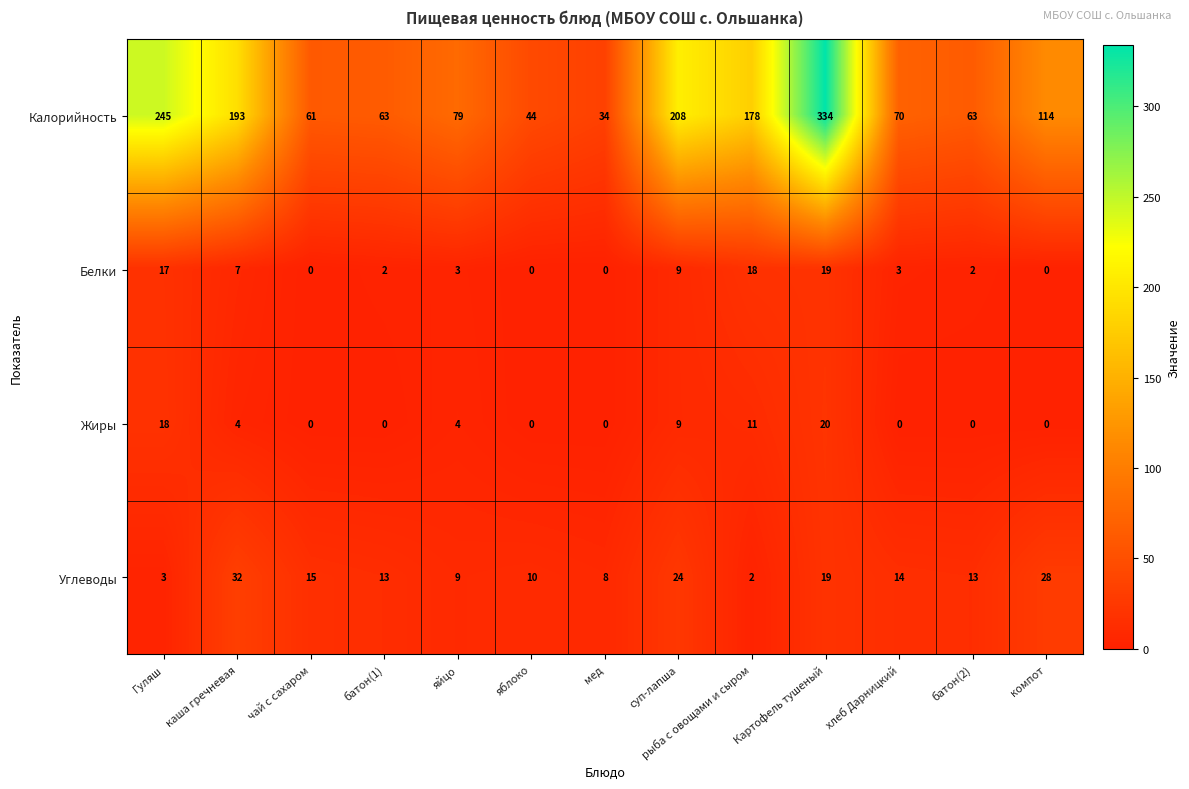

At батон(1), list the series in order from smallest to largest.

Жиры, Белки, Углеводы, Калорийность